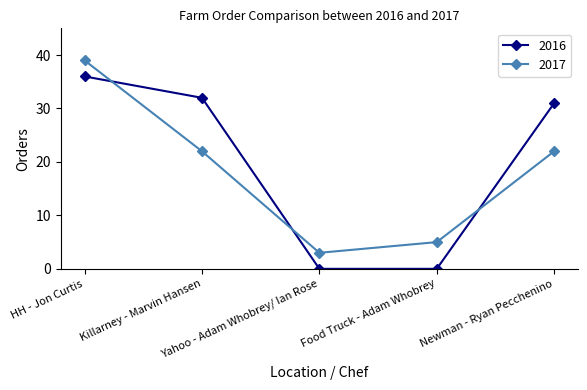

Is it true that 2016 equals 36 at HH - Jon Curtis?

True